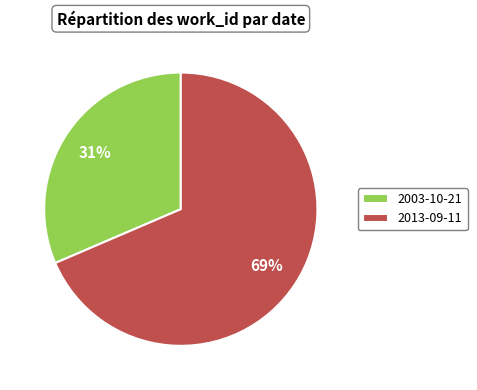

Approximately how many times larger is the value at 2013-09-11 compared to 2003-10-21?

2.2